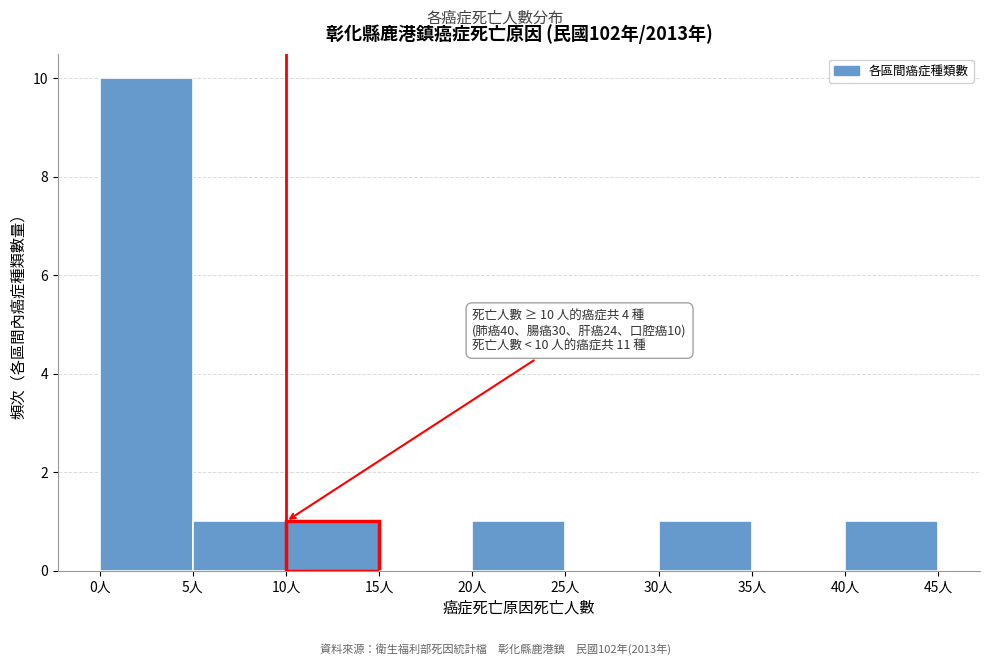

Over which range of the x-axis is the bar tallest?

0 to 5